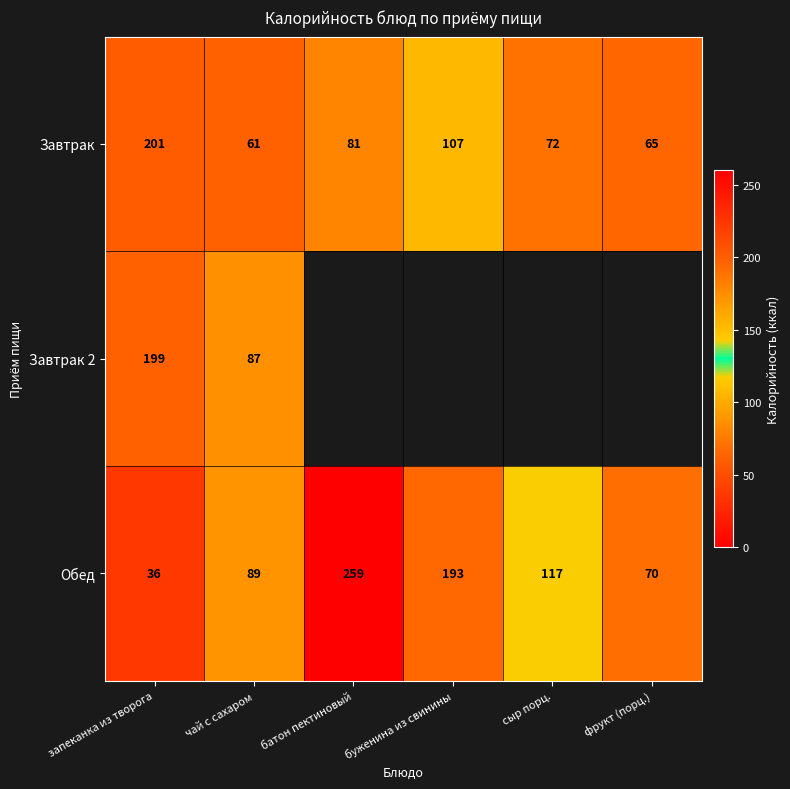

What is the maximum value shown in the chart?

259.0